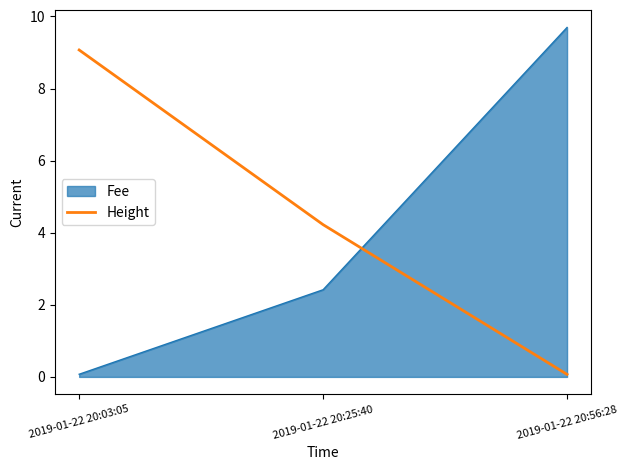

Reading right to left, transcribe all the data shown in this chart.

Fee: 2019-01-22 20:56:28=9.7	2019-01-22 20:25:40=2.4	2019-01-22 20:03:05=0.1
Height: 2019-01-22 20:56:28=0.1	2019-01-22 20:25:40=4.2	2019-01-22 20:03:05=9.1